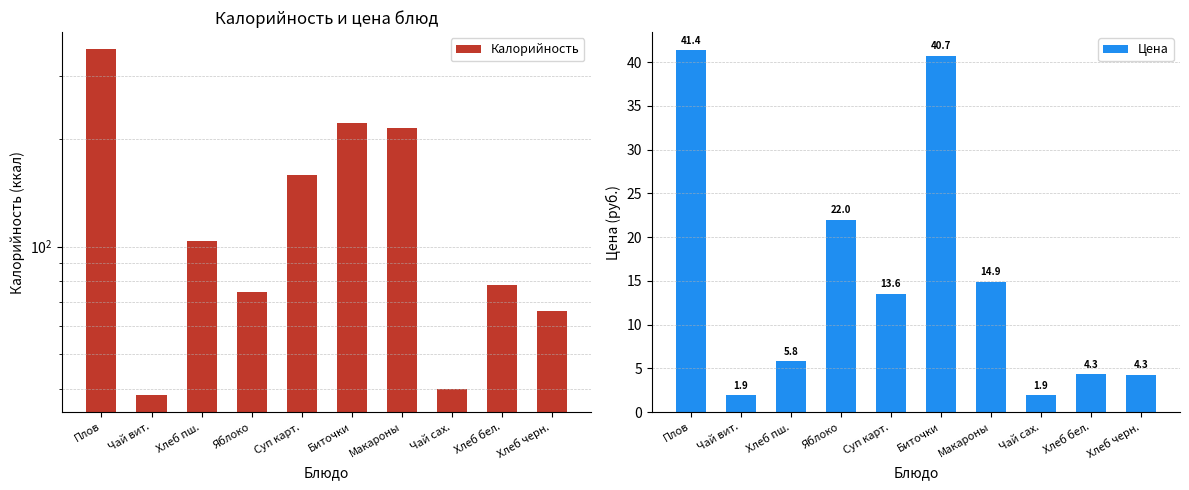

Between Биточки and Яблоко, which is larger?

Биточки